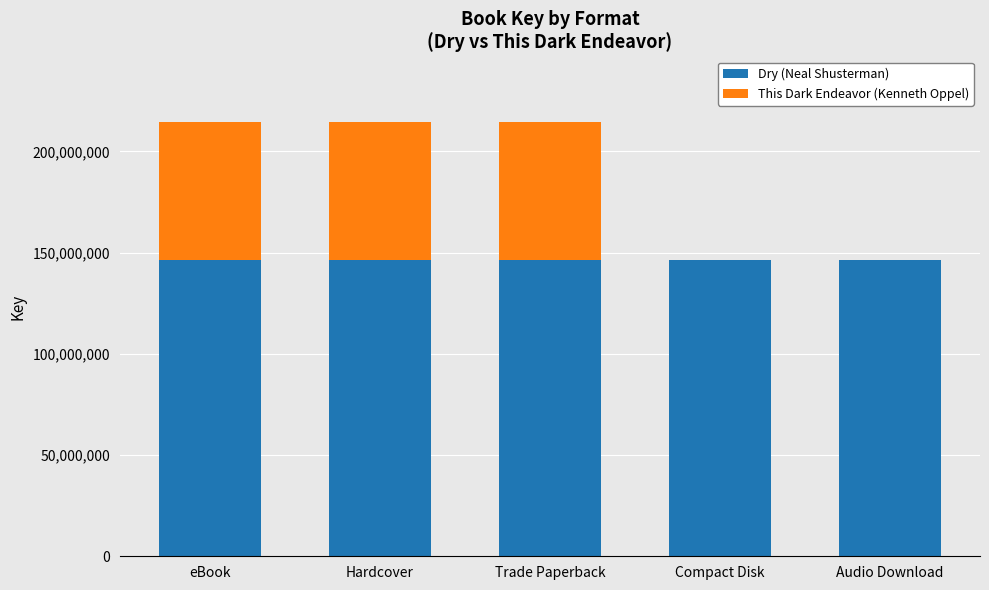

Count the number of categories in the chart.

5